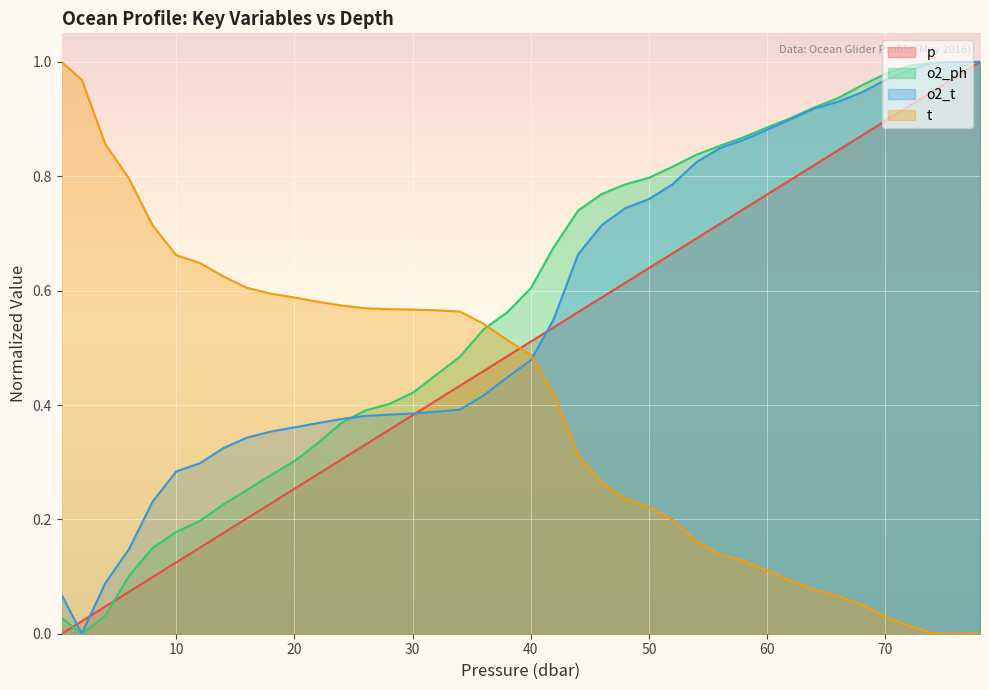

List the series in order of their peak value, lowest first.

p, o2_ph, o2_t, t